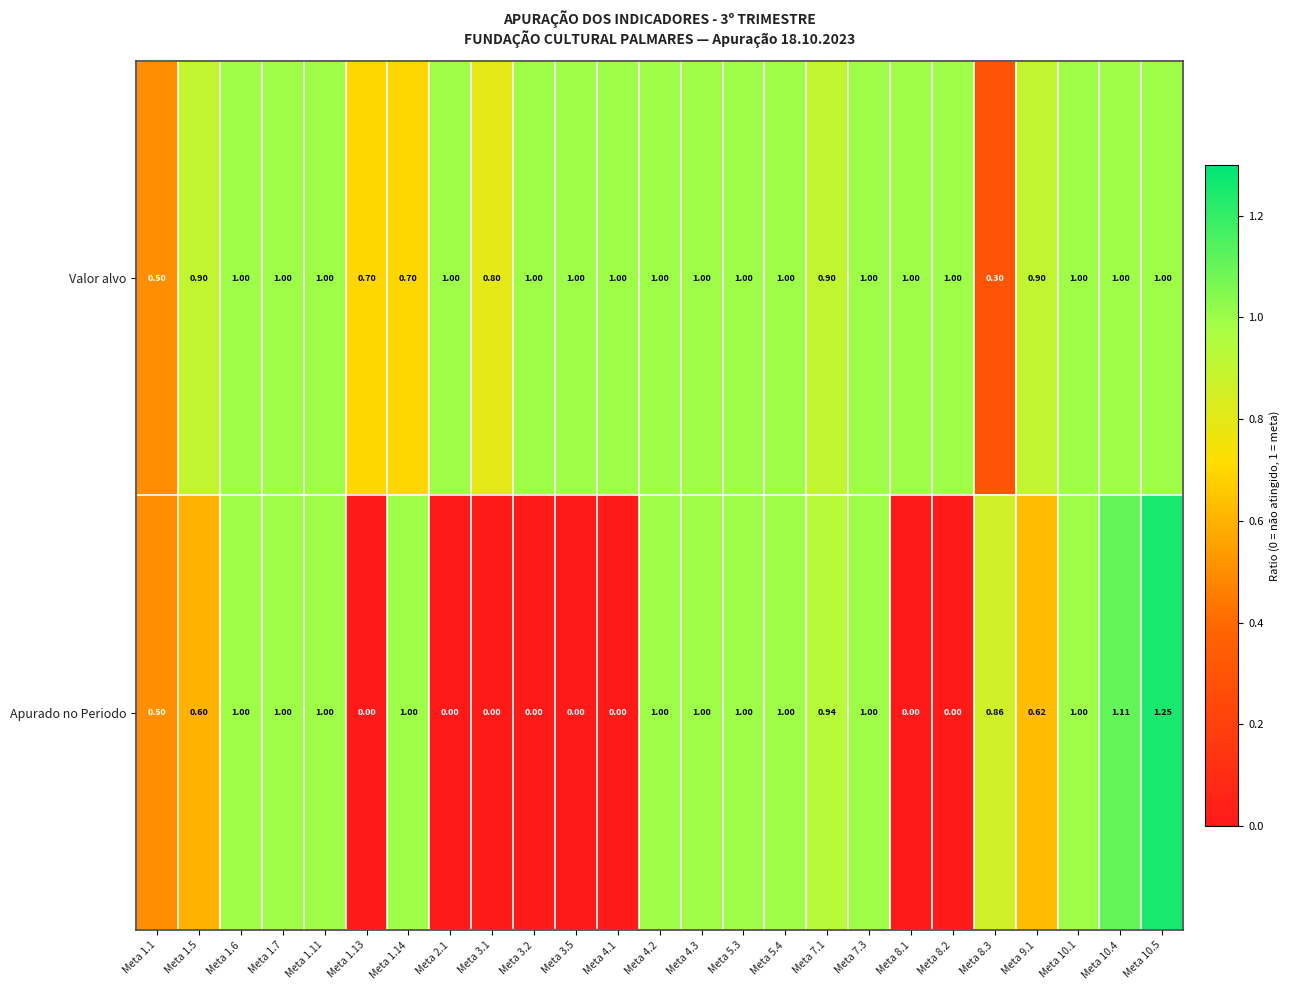

At which category is the sum across all series the highest?

Meta 10.5